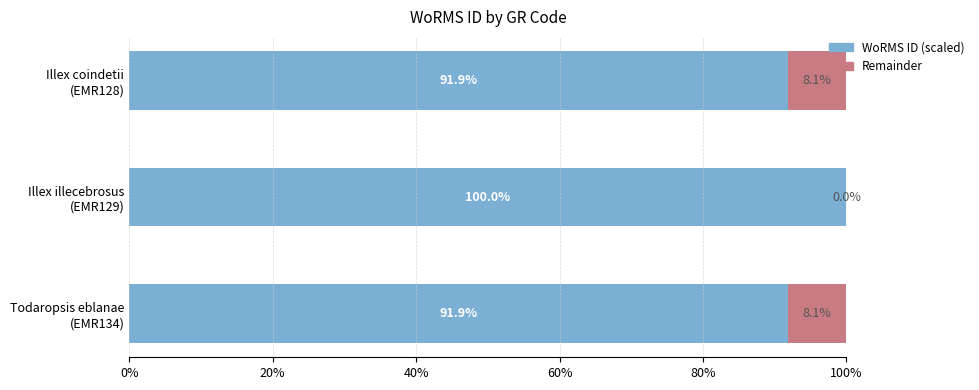

Count the WoRMS ID (scaled) values in the range 91 to 100.

3